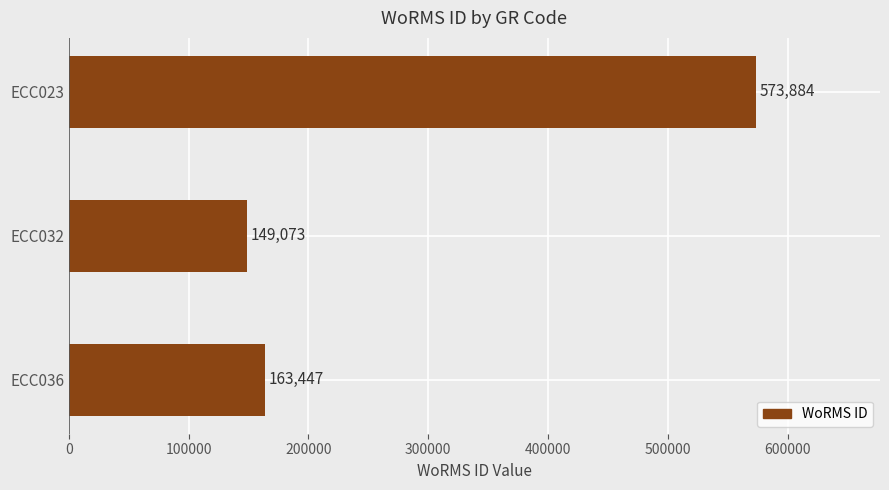

What is the value of the 1st bar from the top?

573884